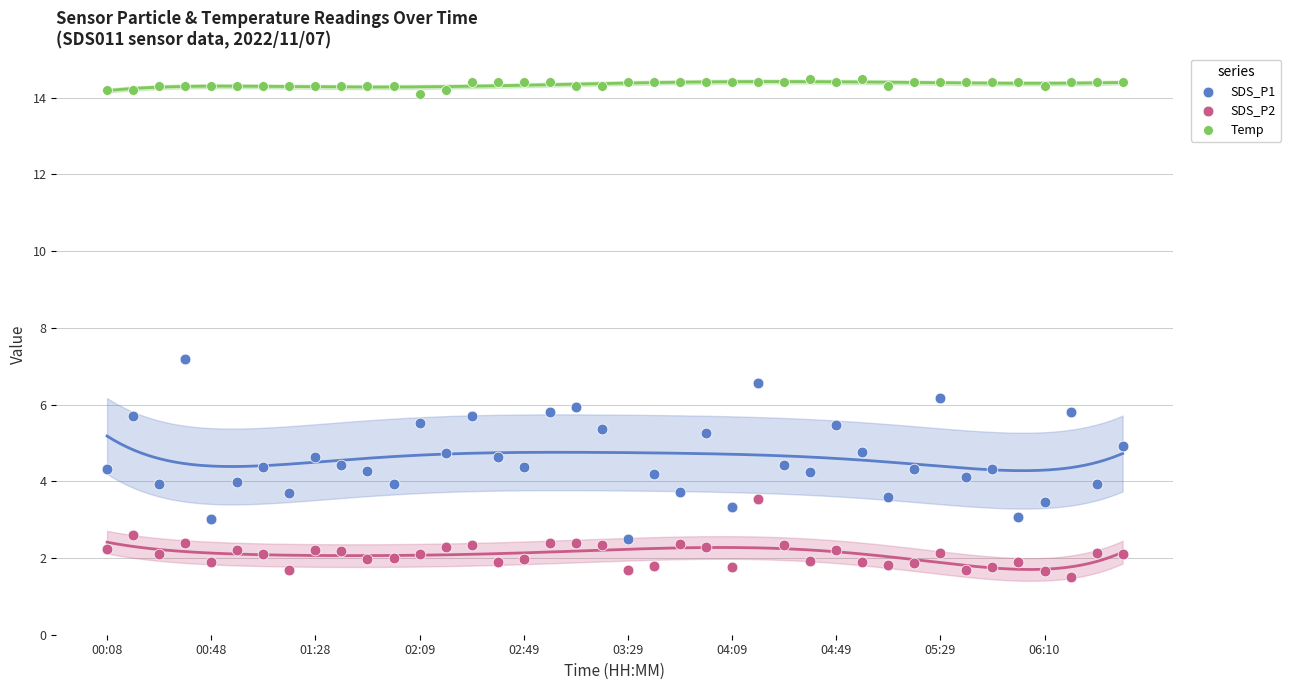

Across all data points, what is the range of Y values (max minus min)?

13.0